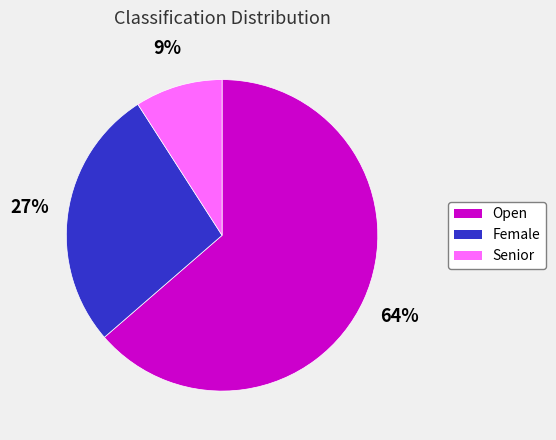

To the nearest percent, what is the difference between the largest and smallest slice percentages?

55%